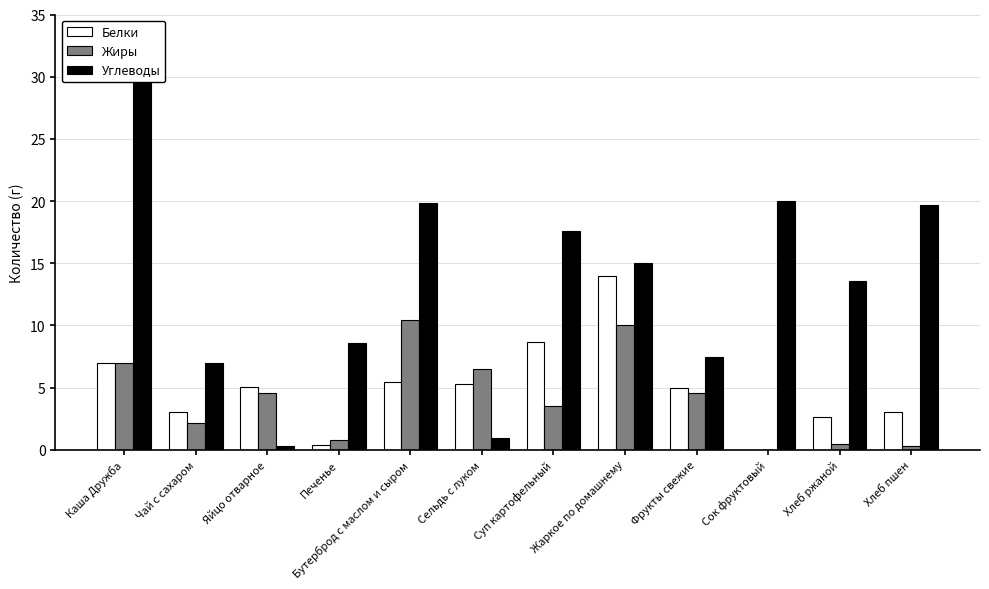

What is the difference between the maximum and minimum values in the Белки series?

14.0